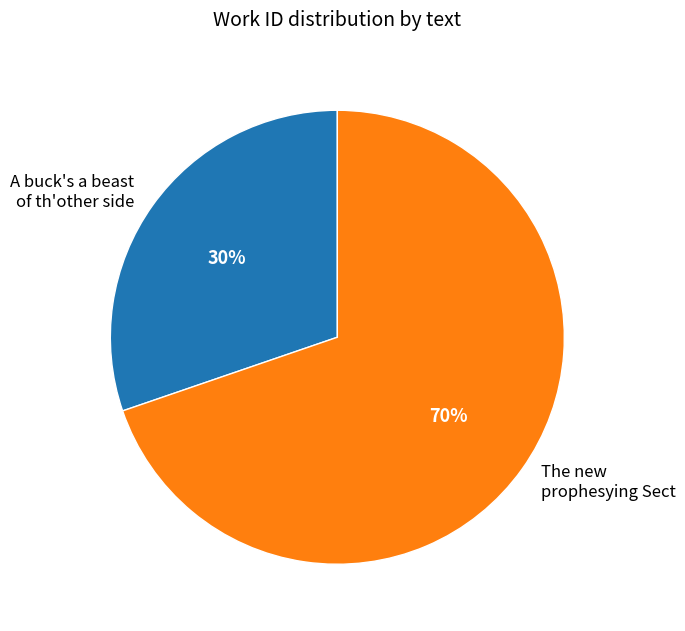

What is the ratio of the value at The new prophesying Sect to the value at A buck's a beast of th'other side?

2.3